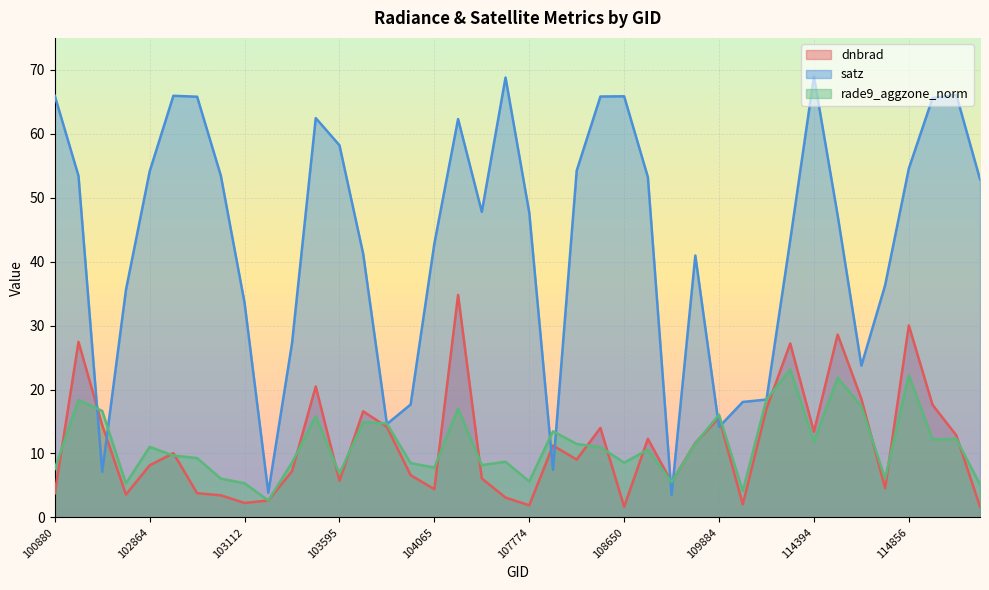

Where does the dnbrad series first go above 10?

101006